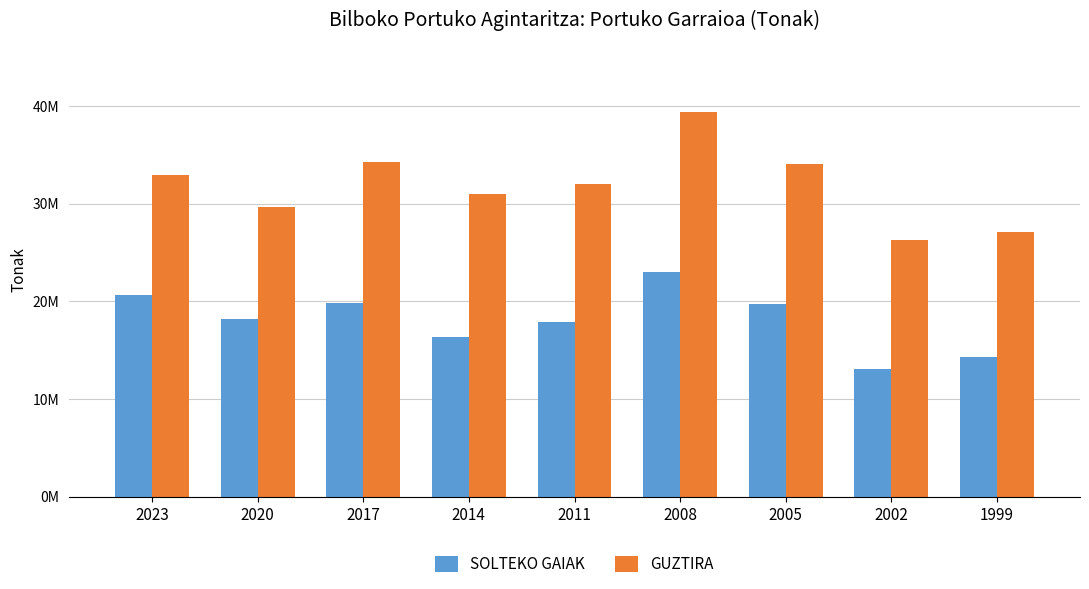

Reading right to left, transcribe all the data shown in this chart.

SOLTEKO GAIAK: 1999=14325998	2002=13125002	2005=19684997	2008=23057334	2011=17860890	2014=16344899	2017=19783840	2020=18156750	2023=20644498
GUZTIRA: 1999=27056012	2002=26258010	2005=34101000	2008=39397950	2011=32001388	2014=31007347	2017=34306674	2020=29645138	2023=32933447